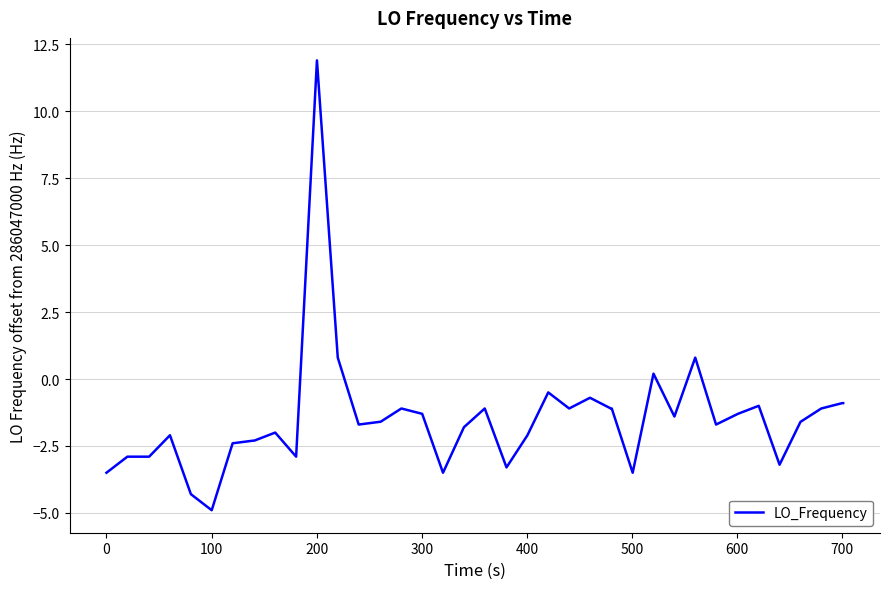

What is the greatest value displayed?

11.9